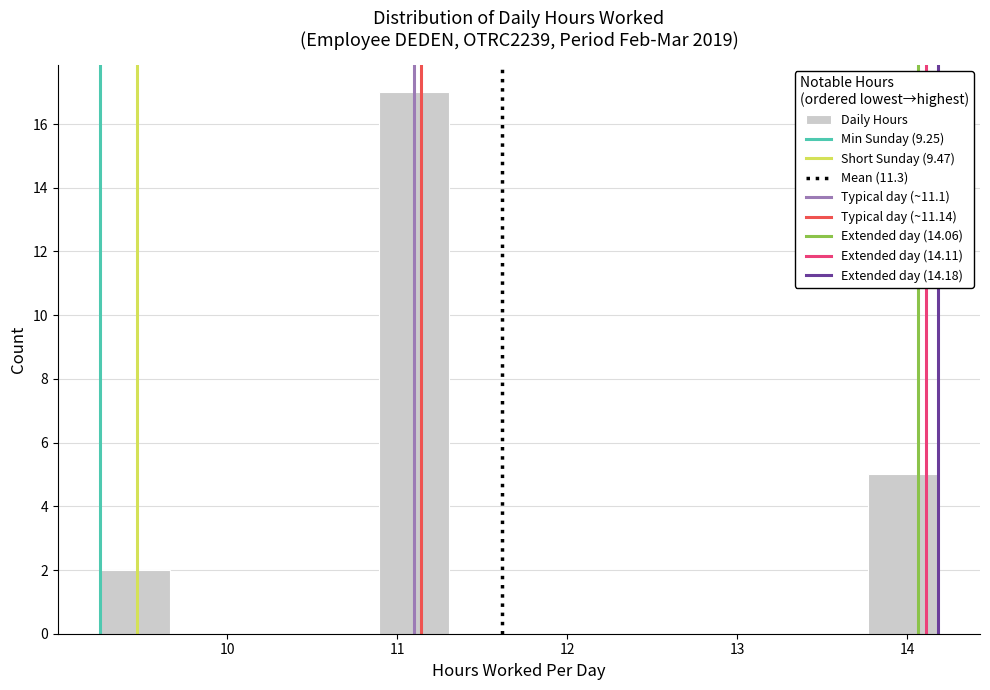

Reading left to right, transcribe this chart: for each bar, give the range it covers on the x-axis and its height. Neither the bar edges nor the heights are printed on the chart, so give them approximately, as read against the axes.

9.3 to 9.7: 2
9.7 to 10.1: 0
10.1 to 10.5: 0
10.5 to 10.9: 0
10.9 to 11.3: 17
11.3 to 11.7: 0
11.7 to 12.1: 0
12.1 to 12.5: 0
12.5 to 12.9: 0
12.9 to 13.4: 0
13.4 to 13.8: 0
13.8 to 14.2: 5